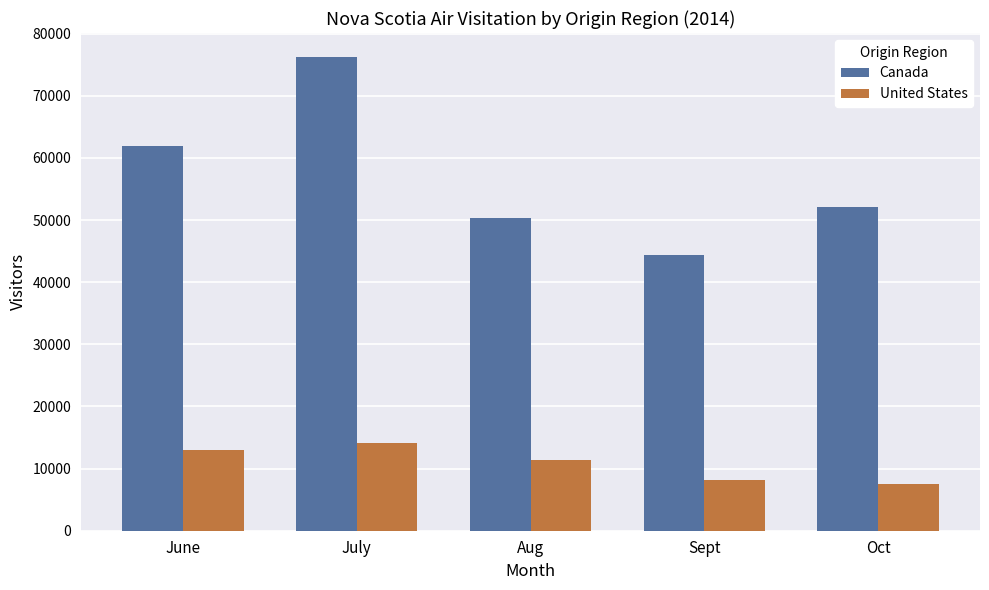

Reading right to left, transcribe all the data shown in this chart.

Canada: 52100	44400	50300	76300	62000
United States: 7500	8200	11400	14200	13000